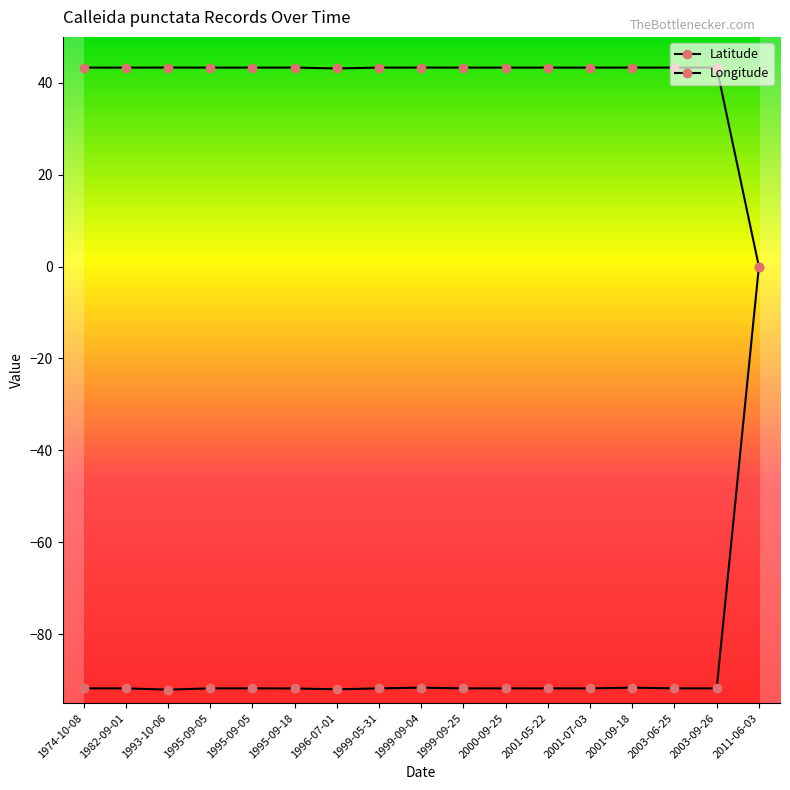

Where does the Longitude series first go above -91?

2011-06-03